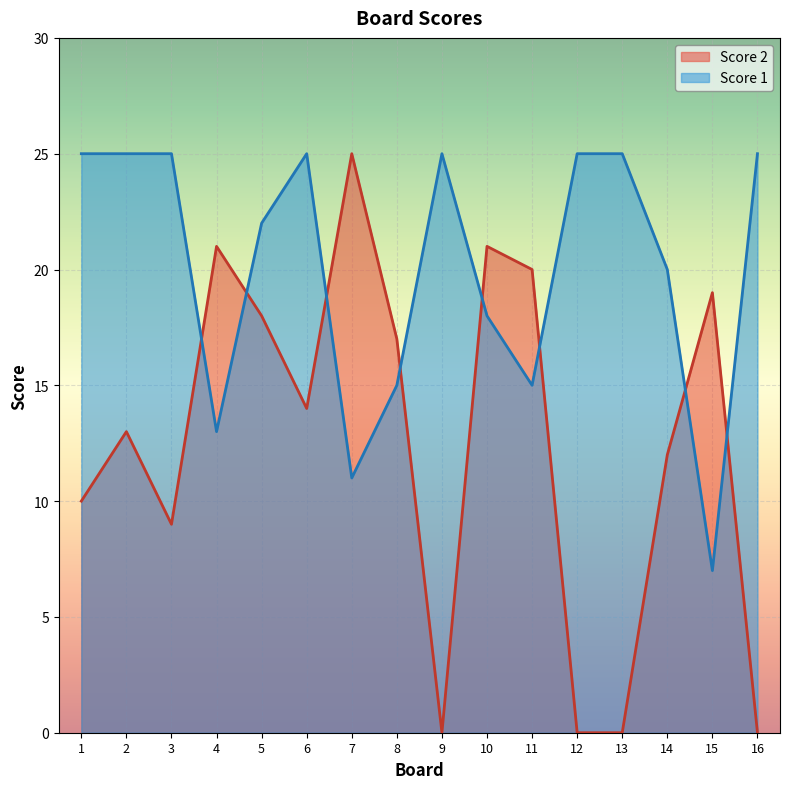

List the series in order of their overall mean, highest first.

Score 1, Score 2